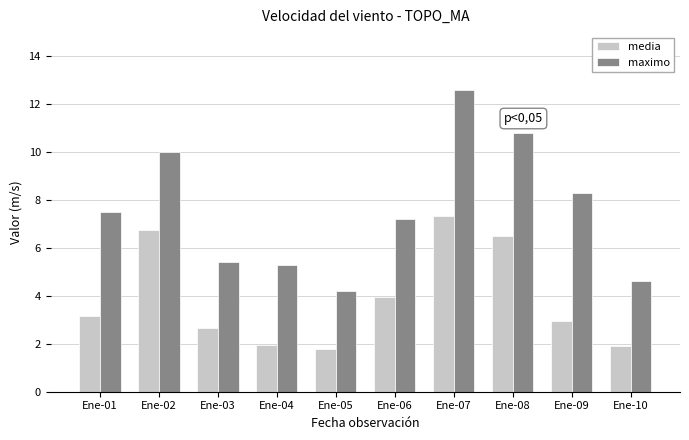

Rank the series at Ene-04 from highest to lowest value.

maximo, media